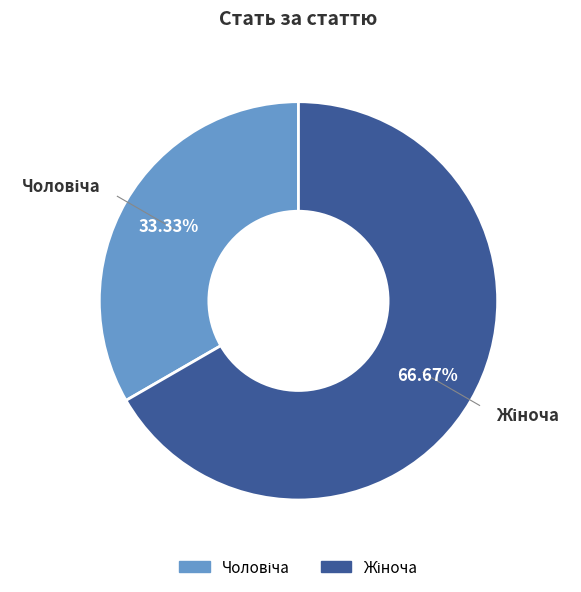

Does any single category account for the majority?

Yes